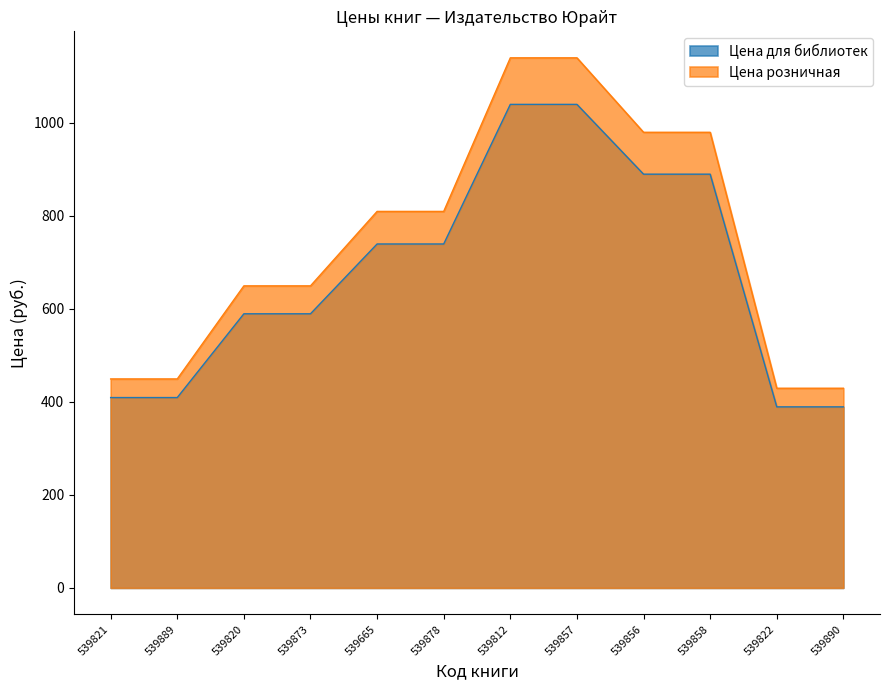

What is the maximum value shown in the chart?

1139